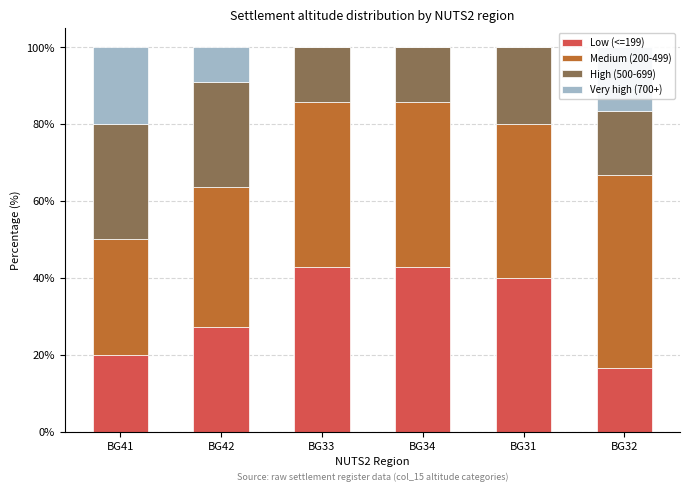

What is the highest value of the Low (<=199) series?

42.9